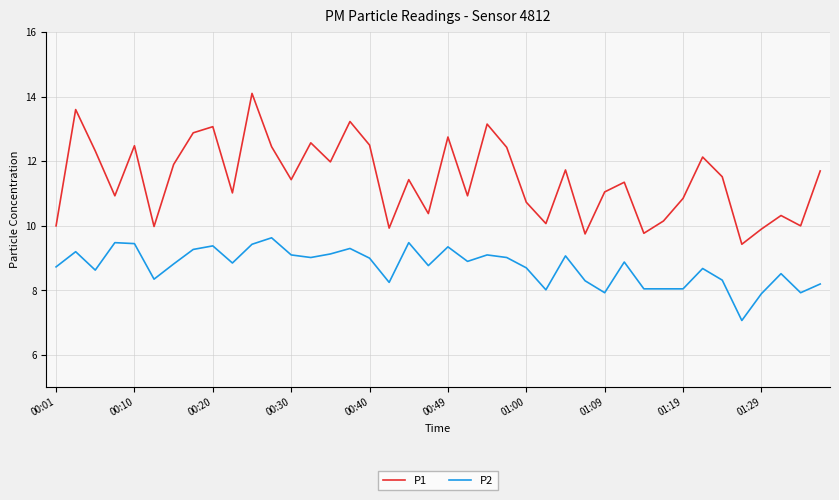

What is the lowest value of the P2 series?

7.1